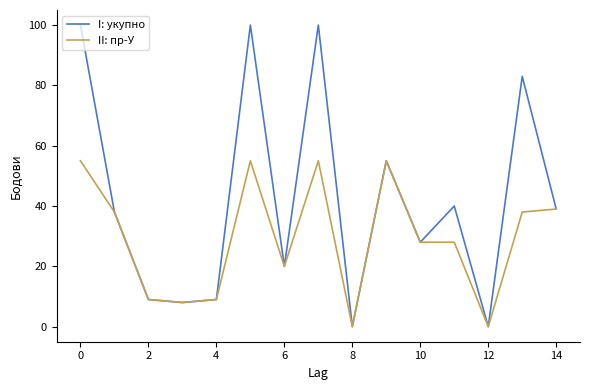

At how many categories does at least one series exceed 49?

5